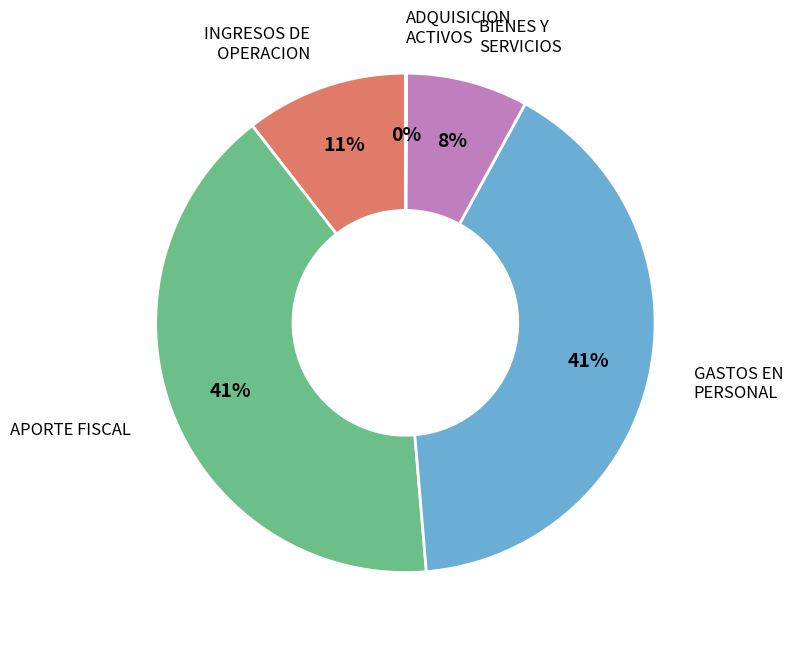

Is there any slice that represents more than half of the pie?

No